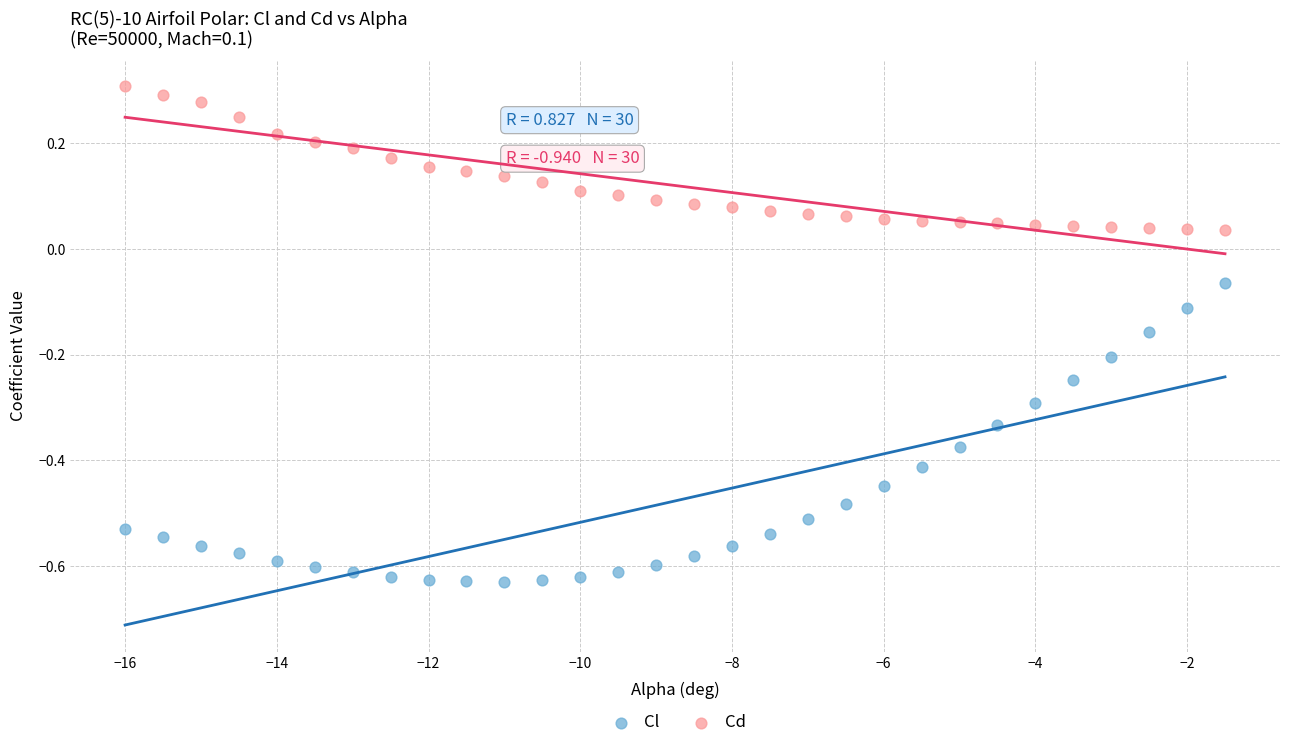

Which series has the widest spread of Y values?

Cl